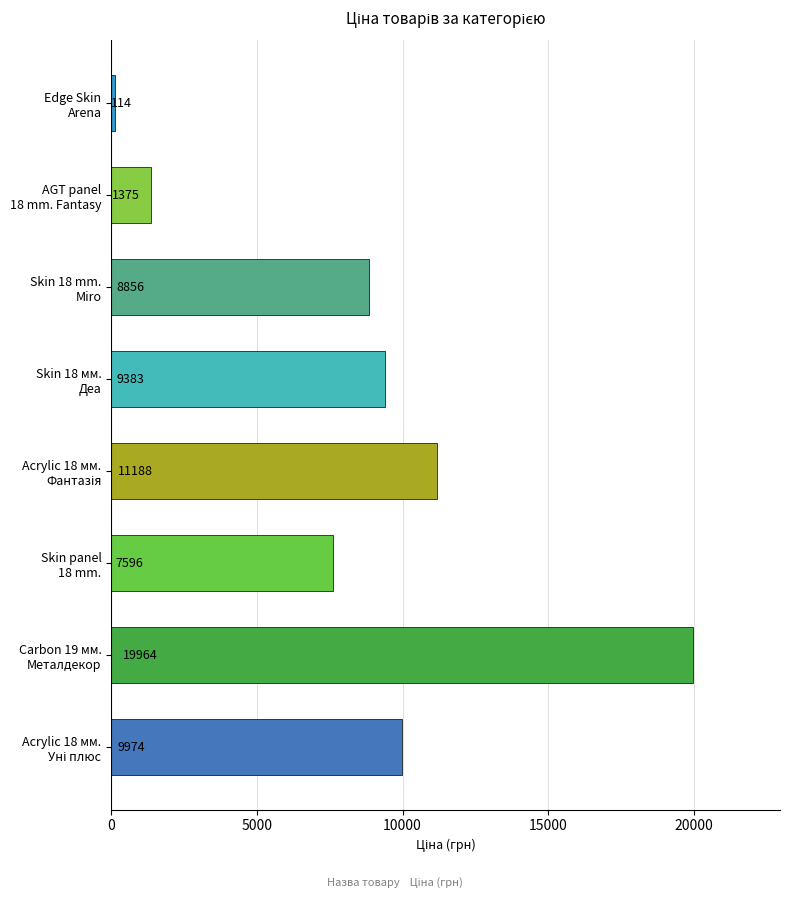

How many data points are less than 9383?

4